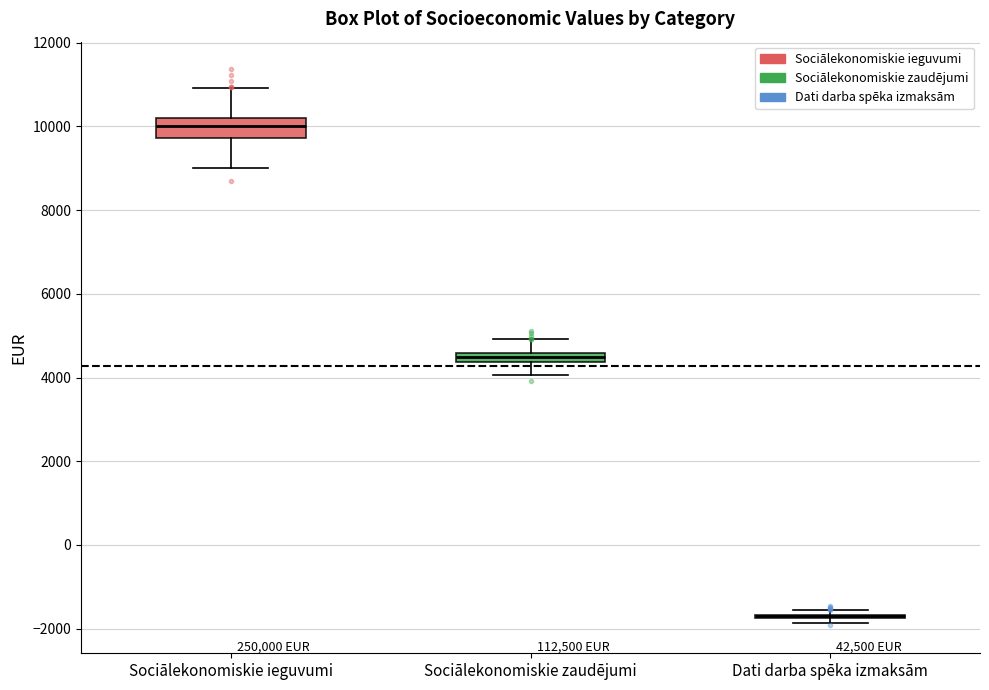

Comparing the boxes themselves (not the whiskers), which one is the tallest?

Sociālekonomiskie ieguvumi